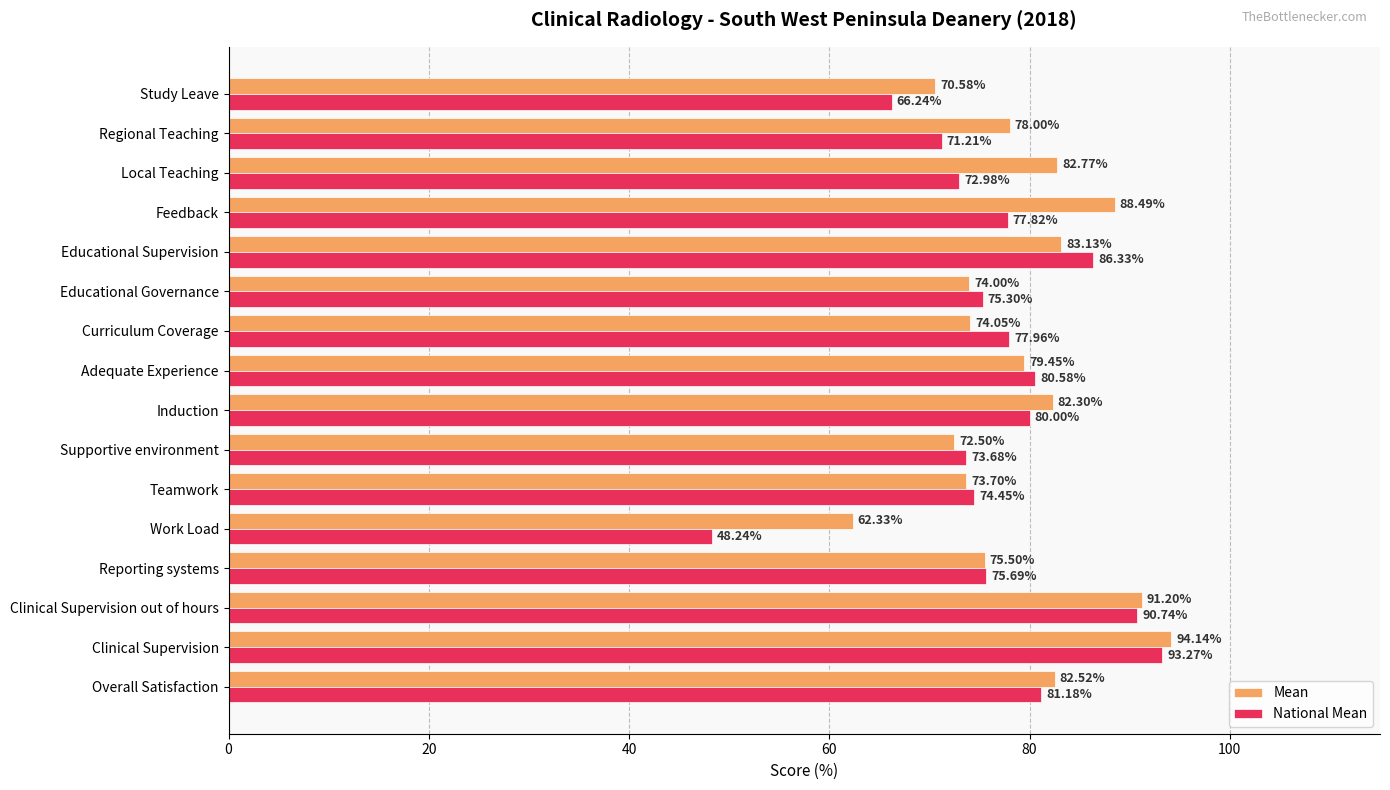

What is the average value of the Mean series?

79.0